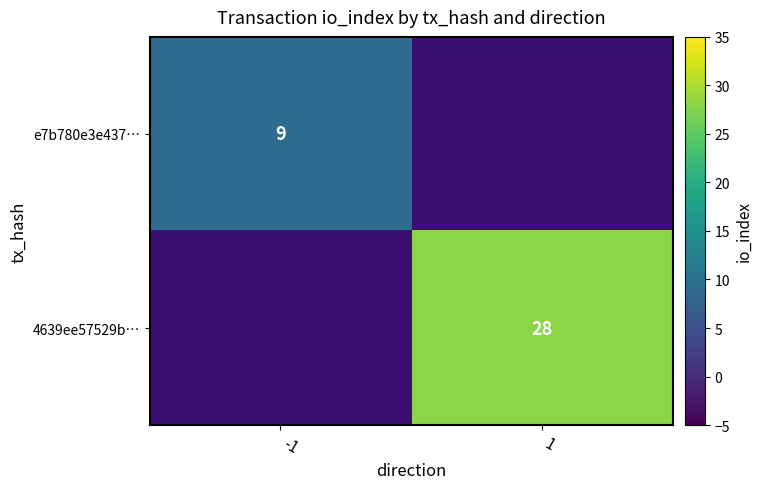

Is it true that 4639ee57529b… equals 48 at 1?

False